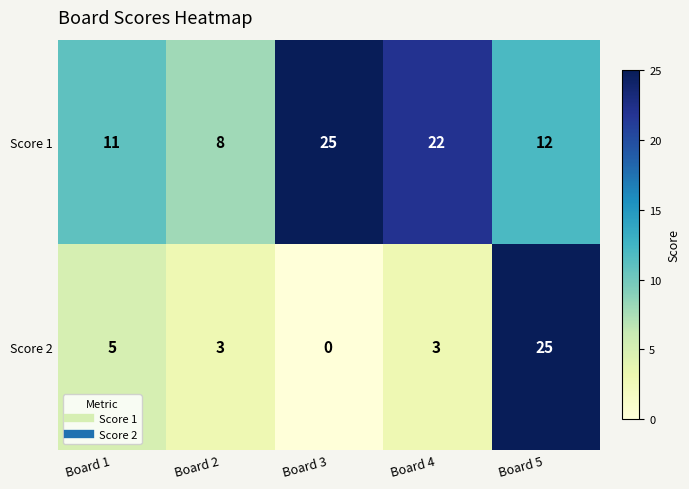

Which series changed the most between Board 1 and Board 5?

Score 2